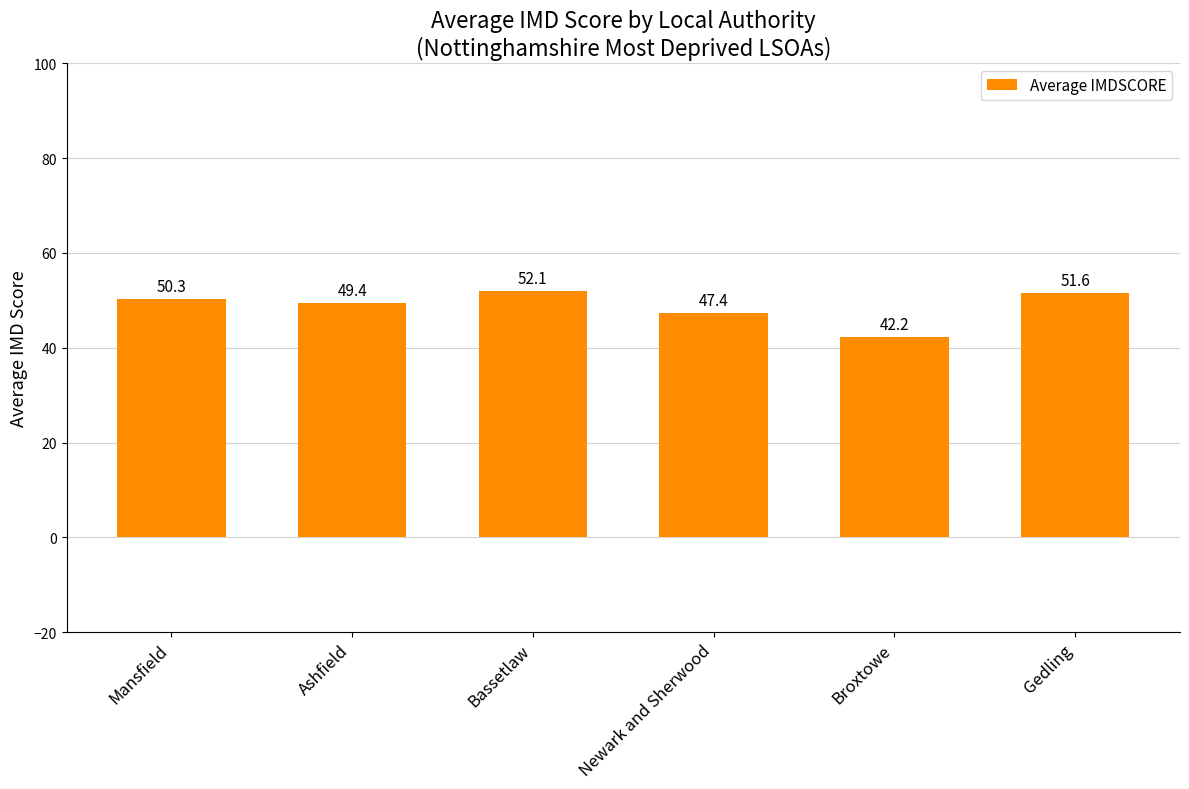

What value does the data have at Newark and Sherwood?

47.4